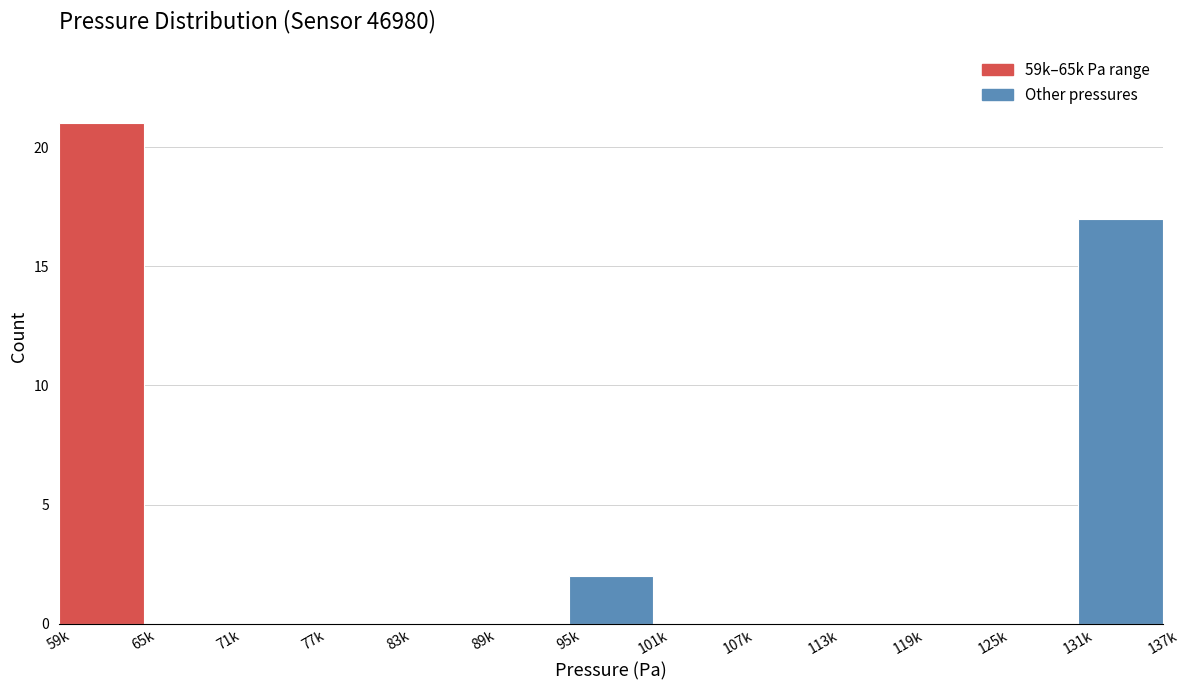

Reading right to left, list all the values displayed in this chart.

131k=17	125k=0	119k=0	113k=0	107k=0	101k=0	95k=2	89k=0	83k=0	77k=0	71k=0	65k=0	59k=21